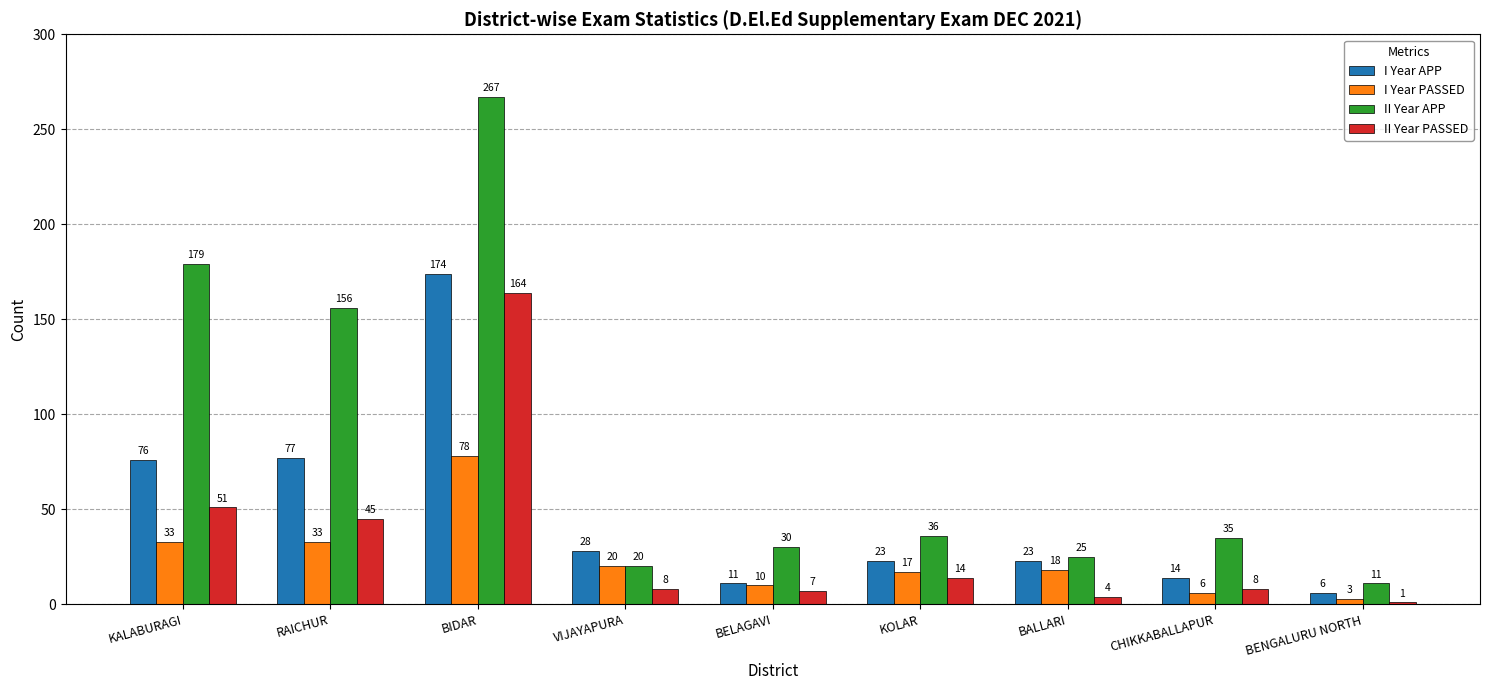

What are all the series names shown in the legend?

I Year APP, I Year PASSED, II Year APP, II Year PASSED